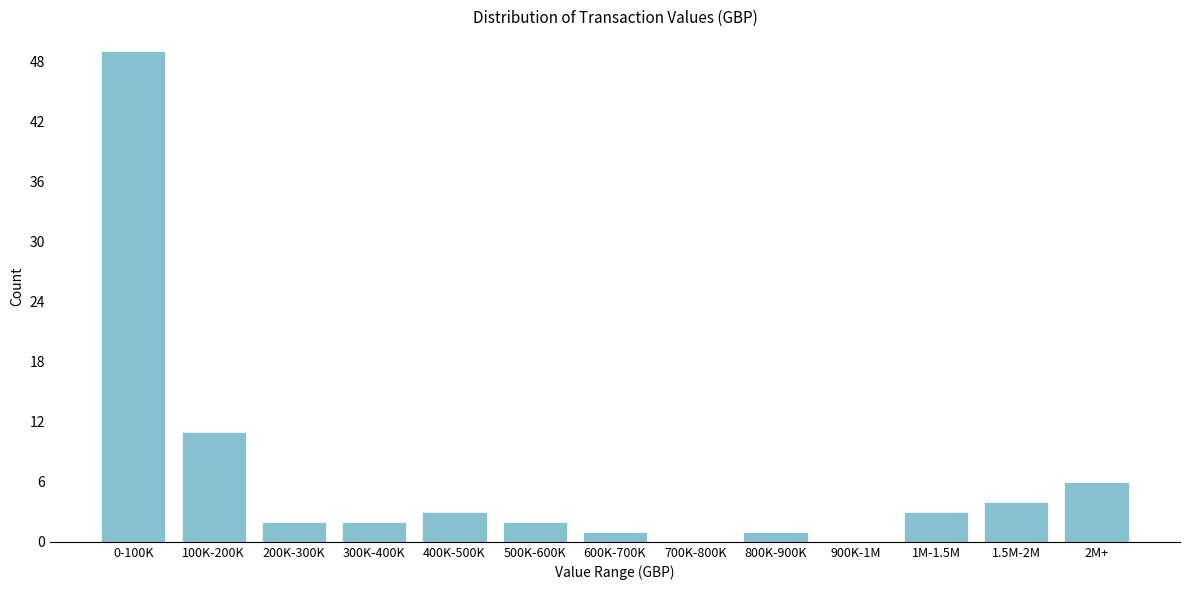

Reading left to right, extract all data points from this chart.

0-100K=49	100K-200K=11	200K-300K=2	300K-400K=2	400K-500K=3	500K-600K=2	600K-700K=1	700K-800K=0	800K-900K=1	900K-1M=0	1M-1.5M=3	1.5M-2M=4	2M+=6